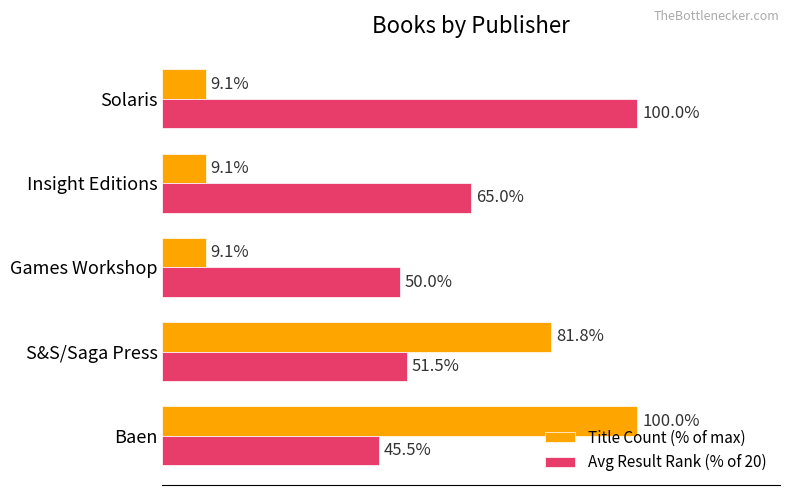

At which label does Avg Result Rank (% of 20) reach its peak?

Solaris